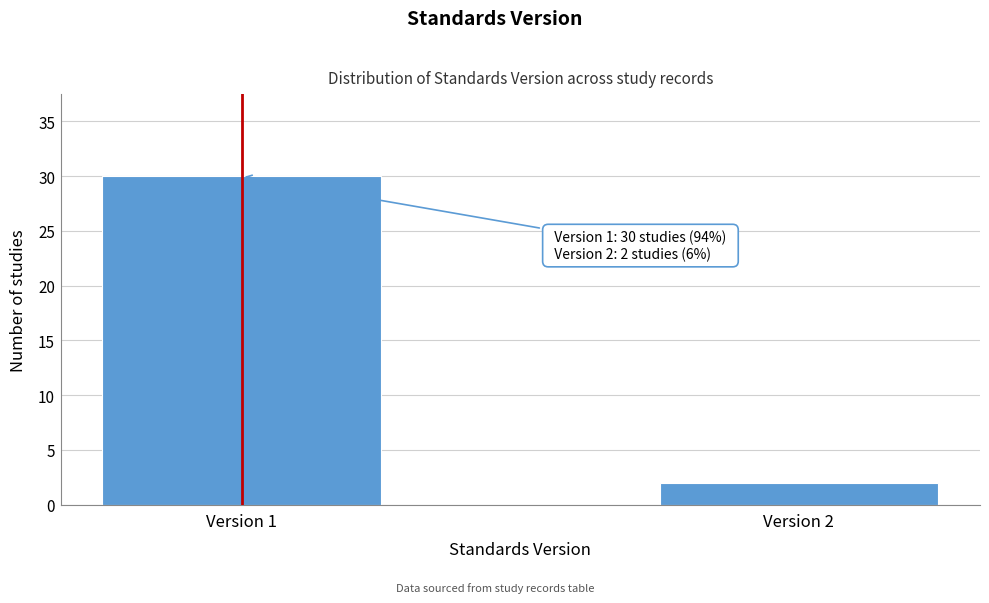

Reading right to left, what are all the values shown in this chart?

2	30